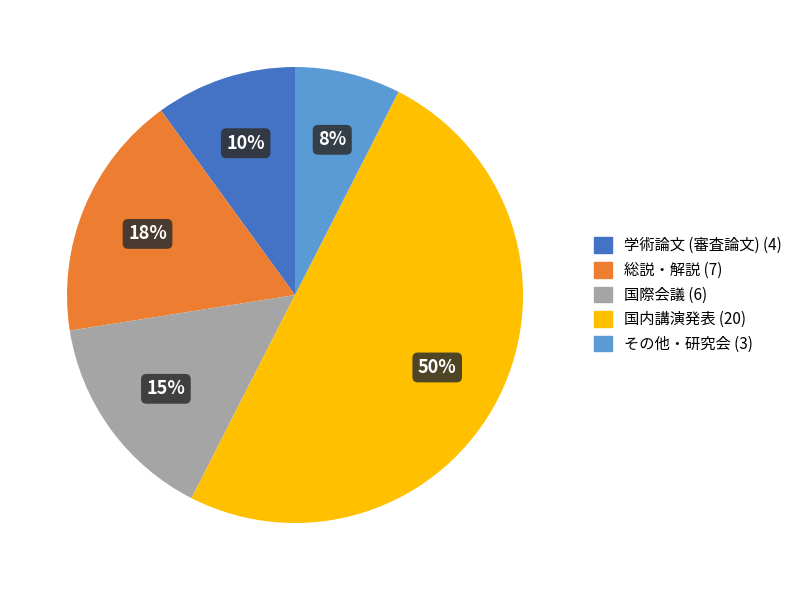

Which has a higher value, 国際会議 or 学術論文 (審査論文)?

国際会議